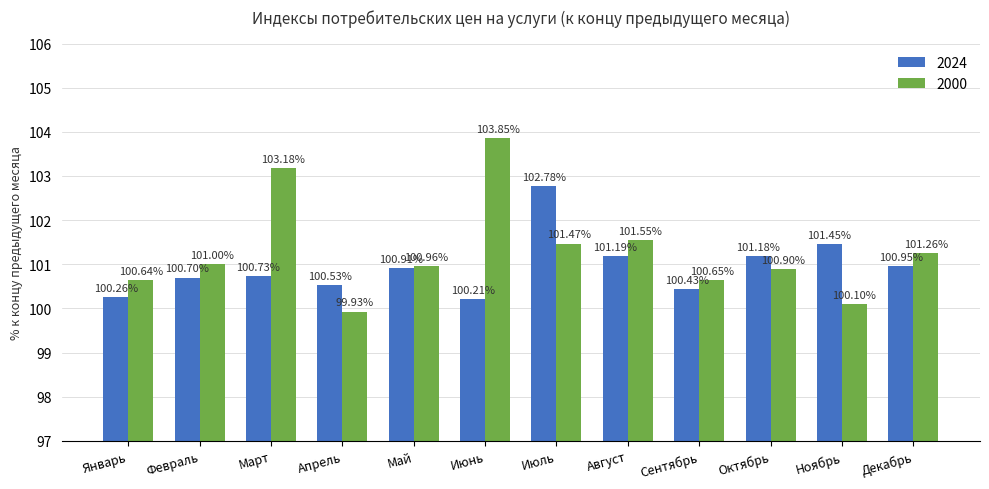

Count the number of data series in this chart.

2